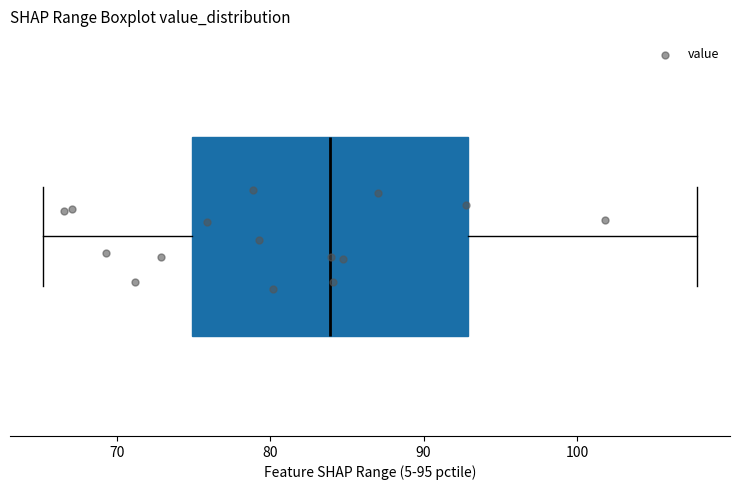

Read this box plot against the x-axis: the position of the median line, the range covered by the box, and the ends of both whiskers. The values are not printed on the chart, so give them approximately, as read against the axis.

median 84, box 75 to 93, whiskers 65 to 108